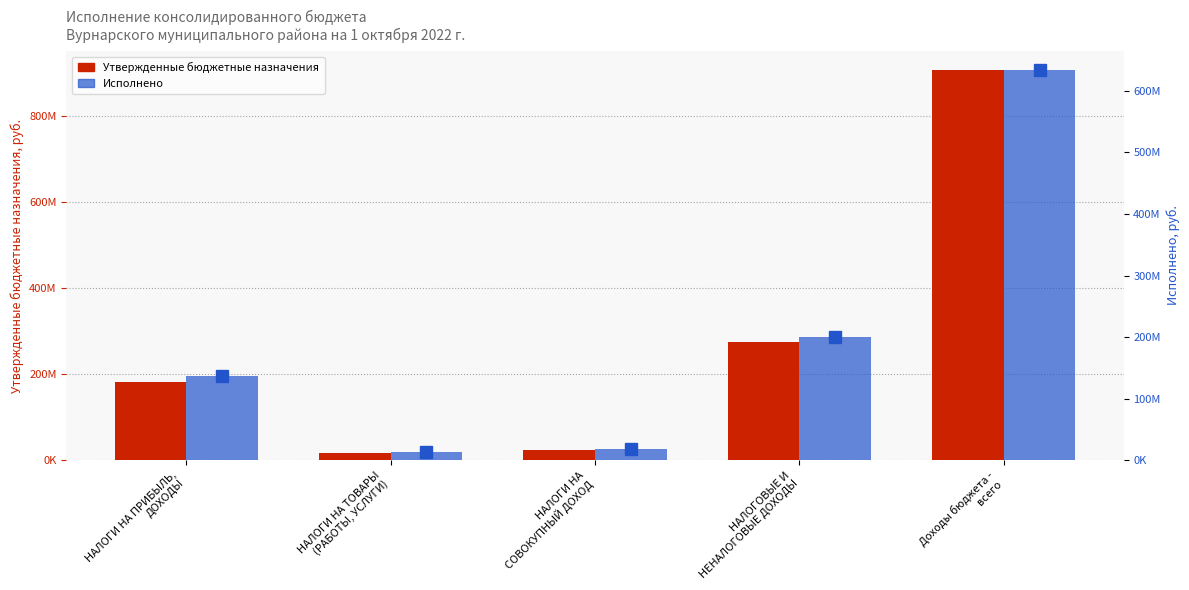

Which series has the widest spread of values?

Утвержденные бюджетные назначения